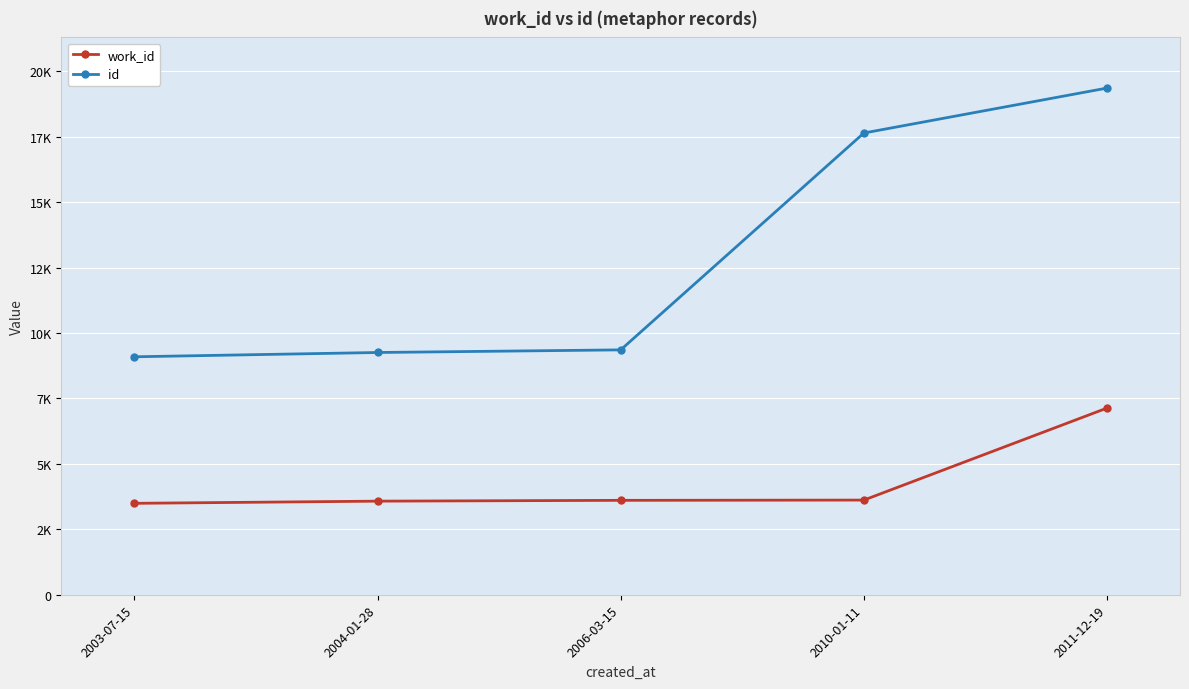

Is it true that id equals 6046 at 2003-07-15?

False